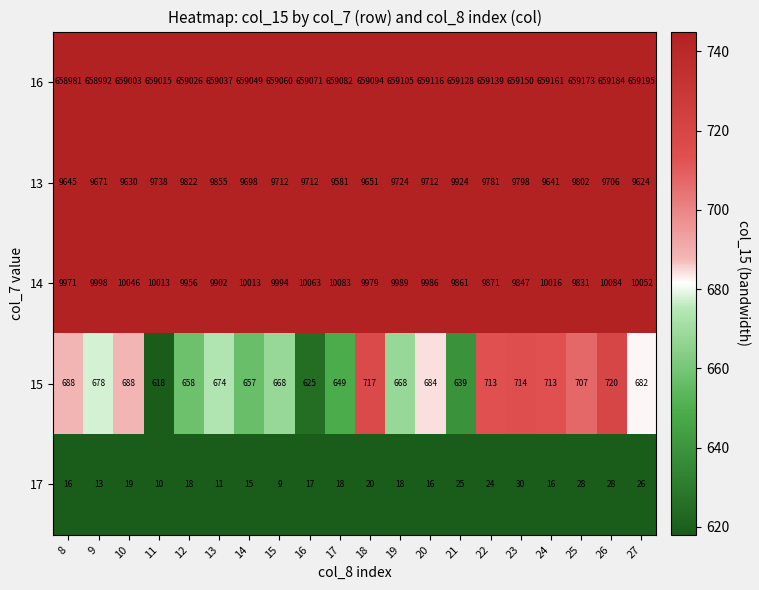

At which label is 13 closest to 9752?

11